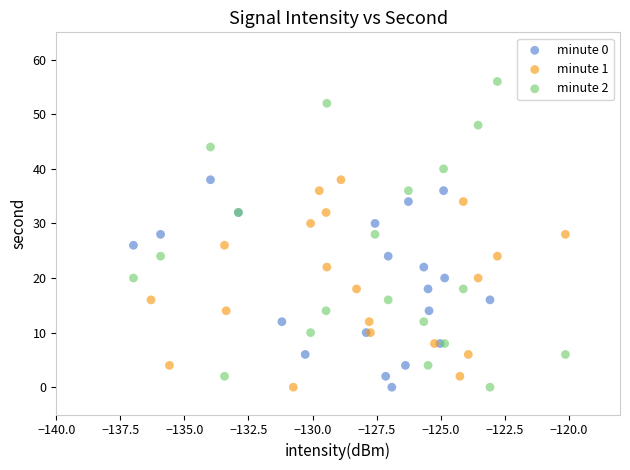

Which series reaches the maximum Y coordinate?

minute 2